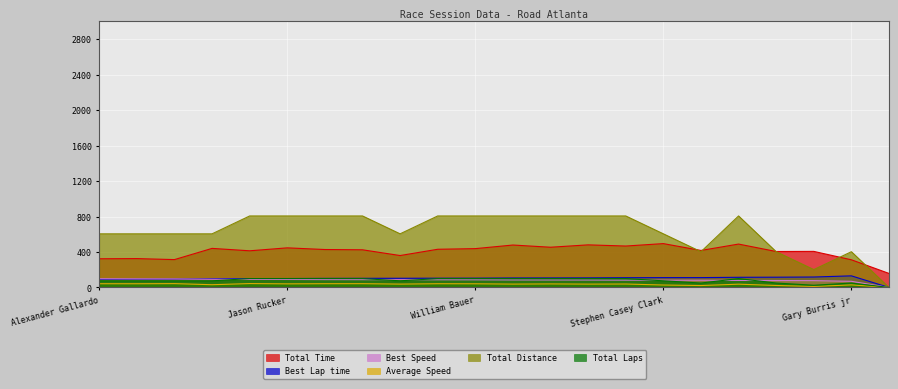

How many data points in Total Distance are above 806?

11